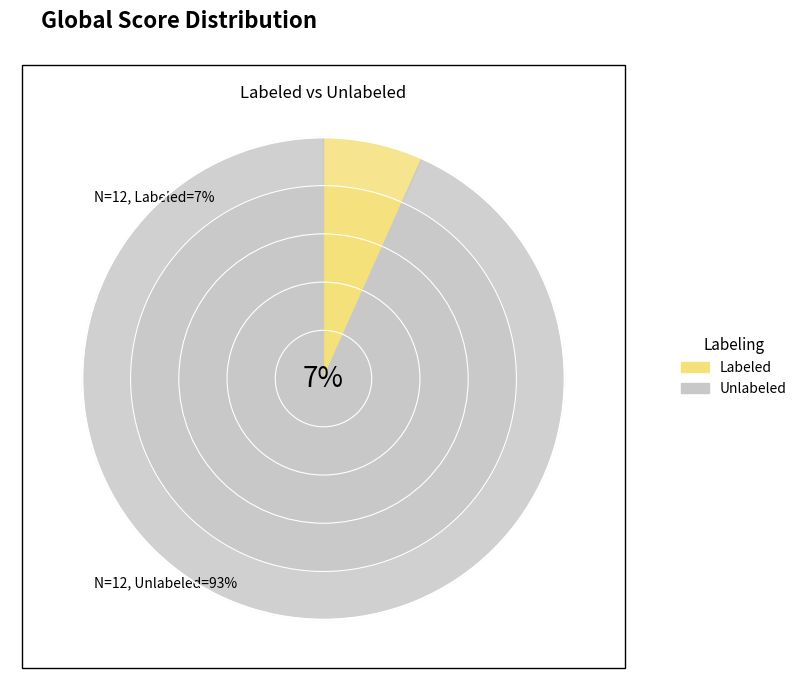

Rank the series by their maximum value, from lowest to highest.

Labeled, Unlabeled